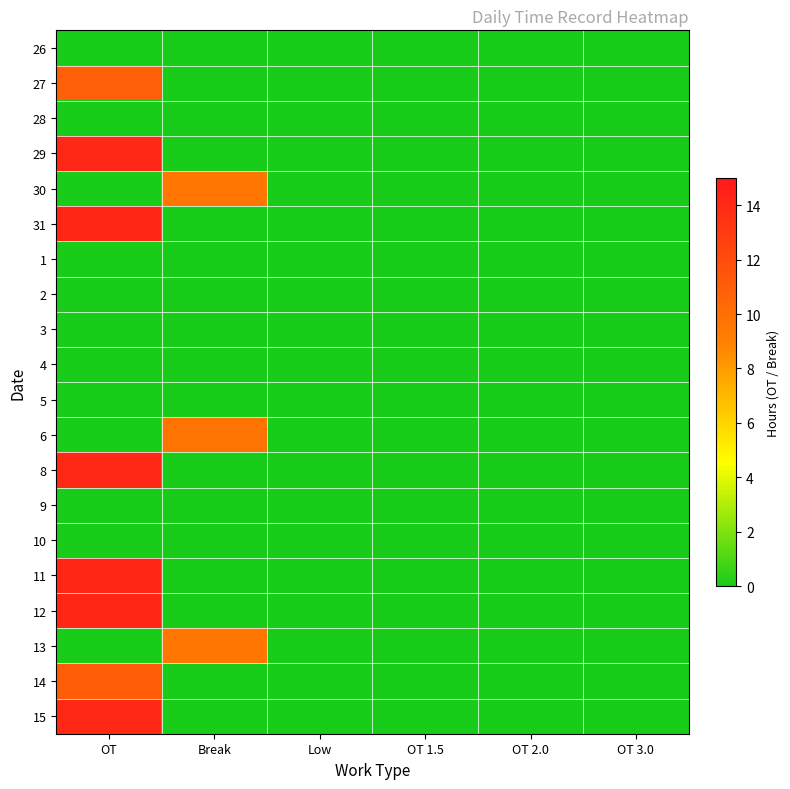

Rank the series at Break from highest to lowest value.

6, 30, 13, 26, 27, 28, 29, 31, 1, 2, 3, 4, 5, 8, 9, 10, 11, 12, 14, 15